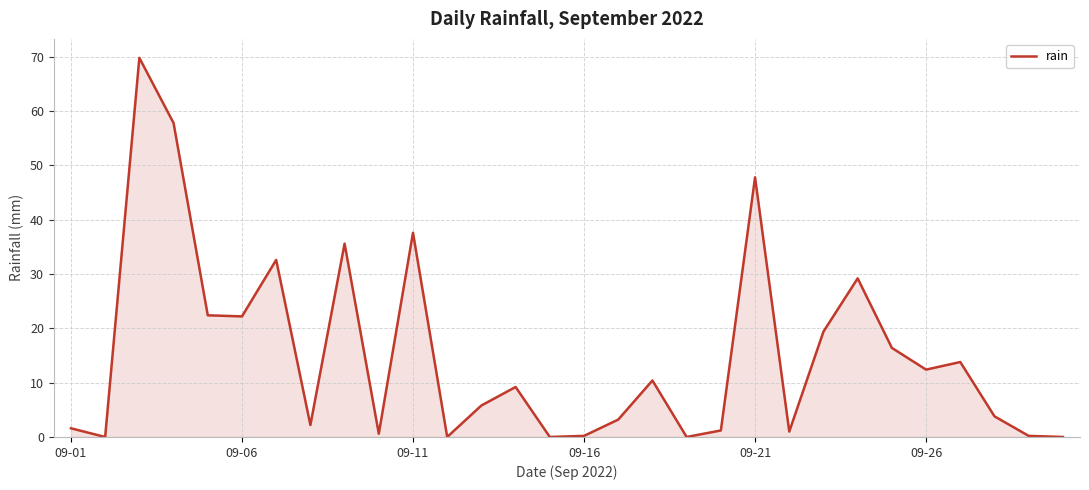

What is the maximum value shown in the chart?

69.8